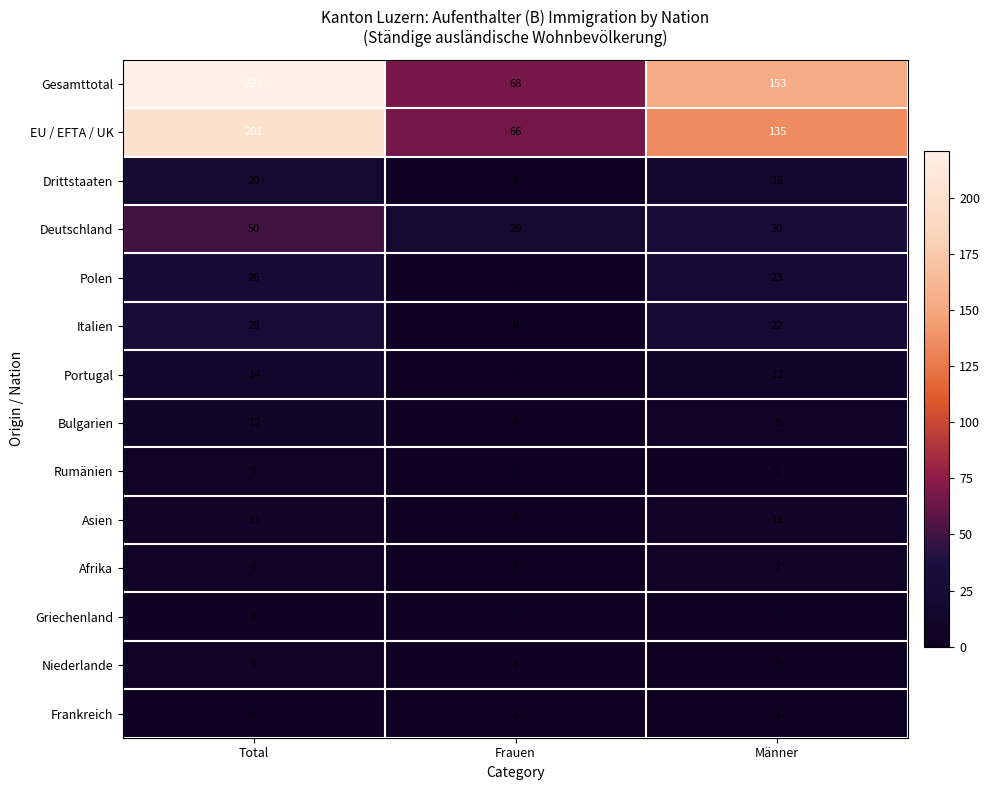

What is the sum of all Gesamttotal values?

442